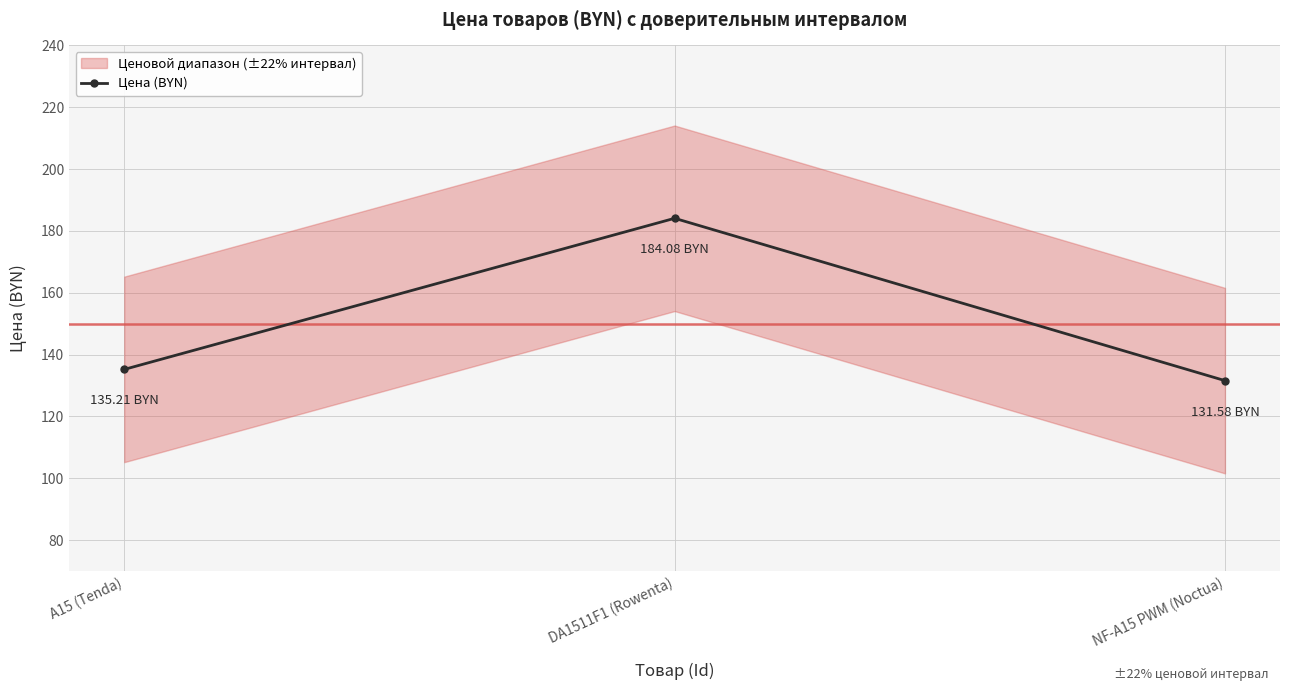

How many data points in Цена (BYN) are less than 135?

1